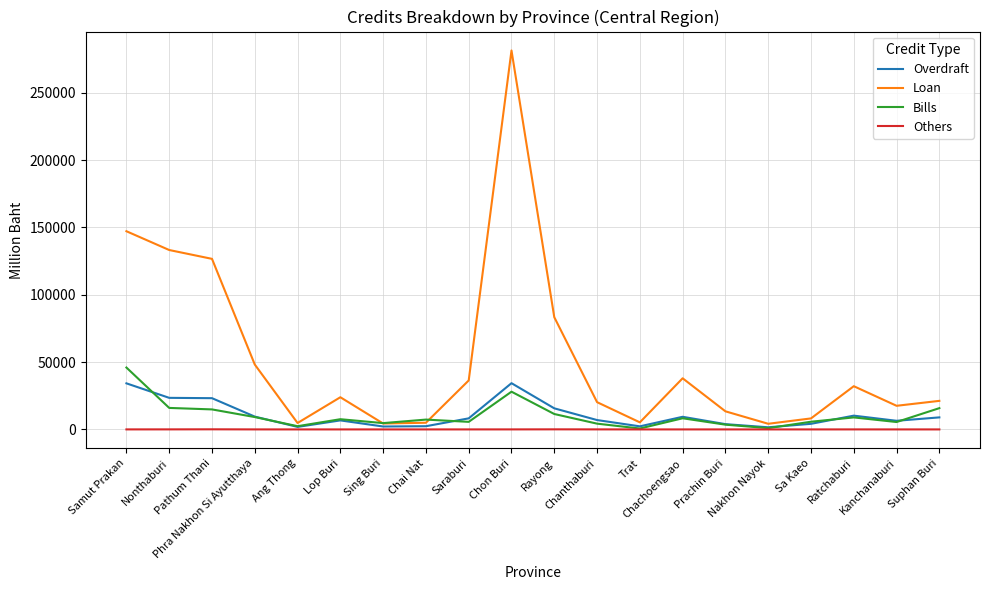

What is the difference between the maximum and minimum values in the Loan series?

277258